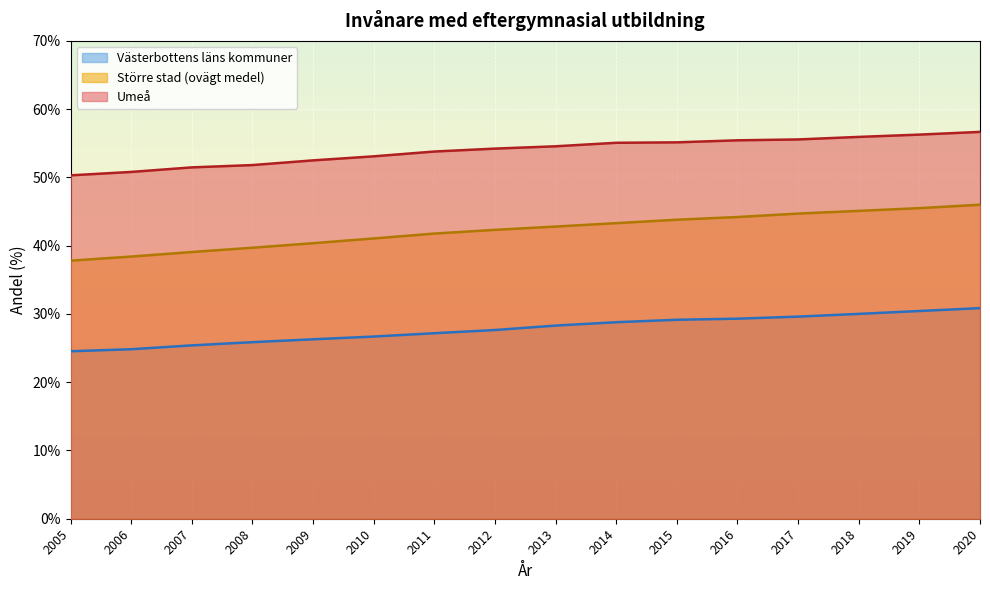

True or false: Västerbottens läns kommuner and Umeå cross at least once.

False